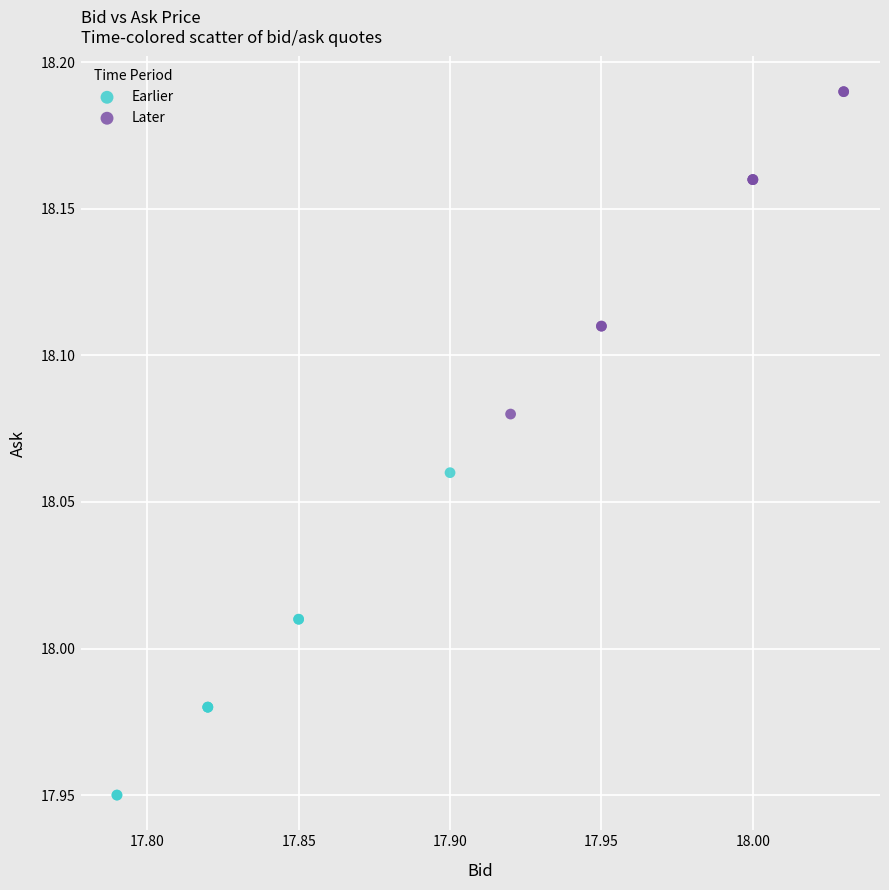

Which series contains the lowest Y value?

Earlier